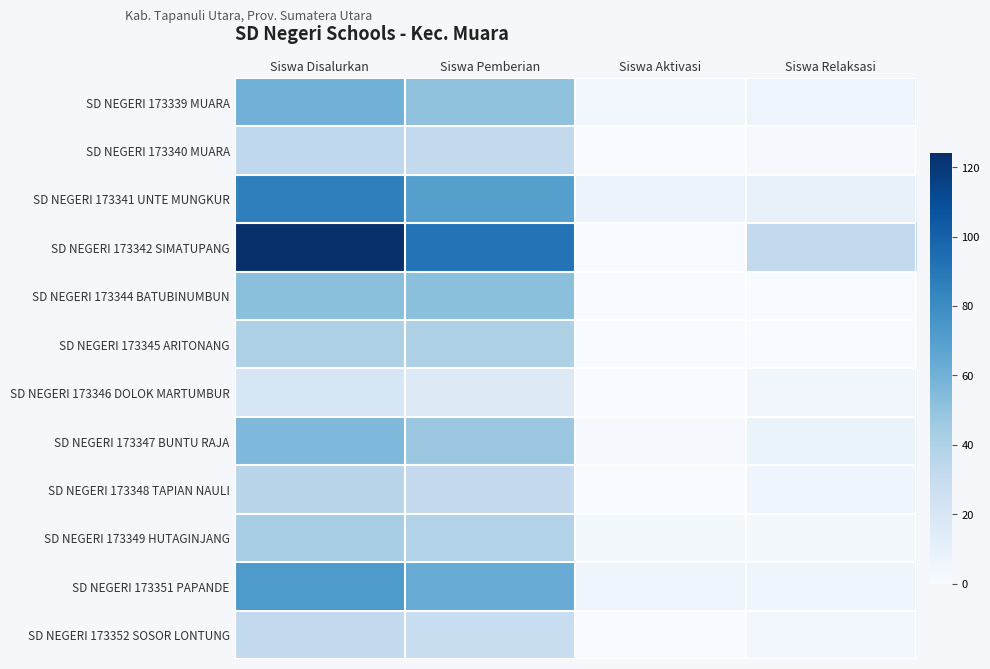

Which series changed the most between Siswa Disalurkan and Siswa Aktivasi?

SD NEGERI 173342 SIMATUPANG